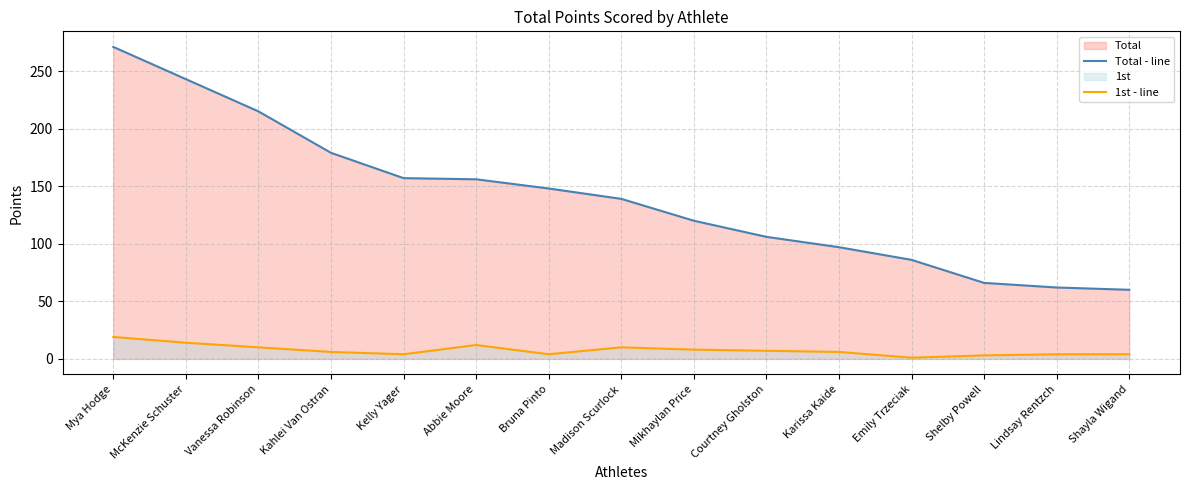

At which label does Total - line first exceed 139?

Mya Hodge